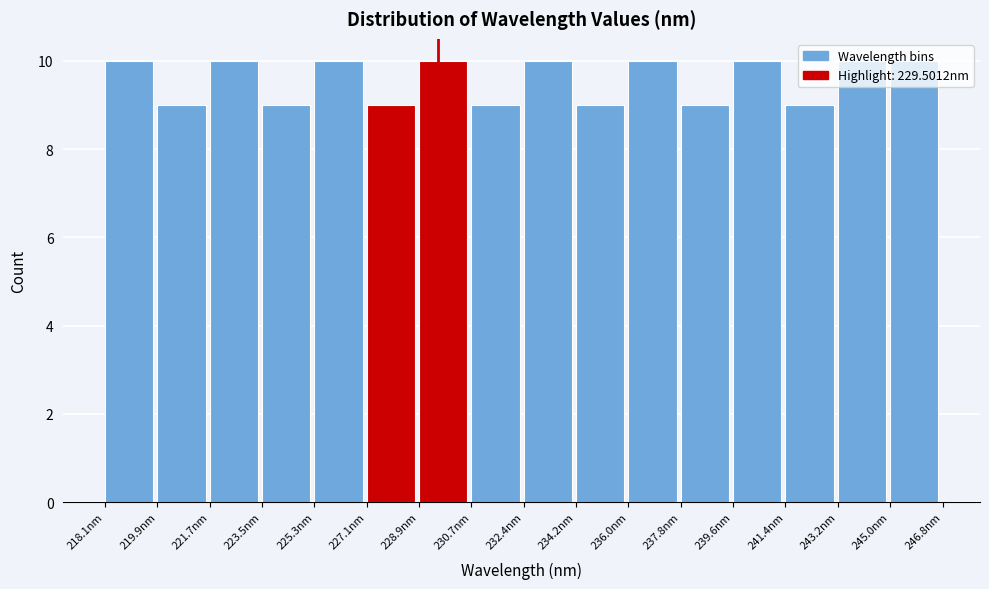

How tall is the bar that spans 236.0 to 237.8 on the x-axis? Neither the bar edges nor the heights are printed on the chart, so give them approximately, as read against the axes.

10